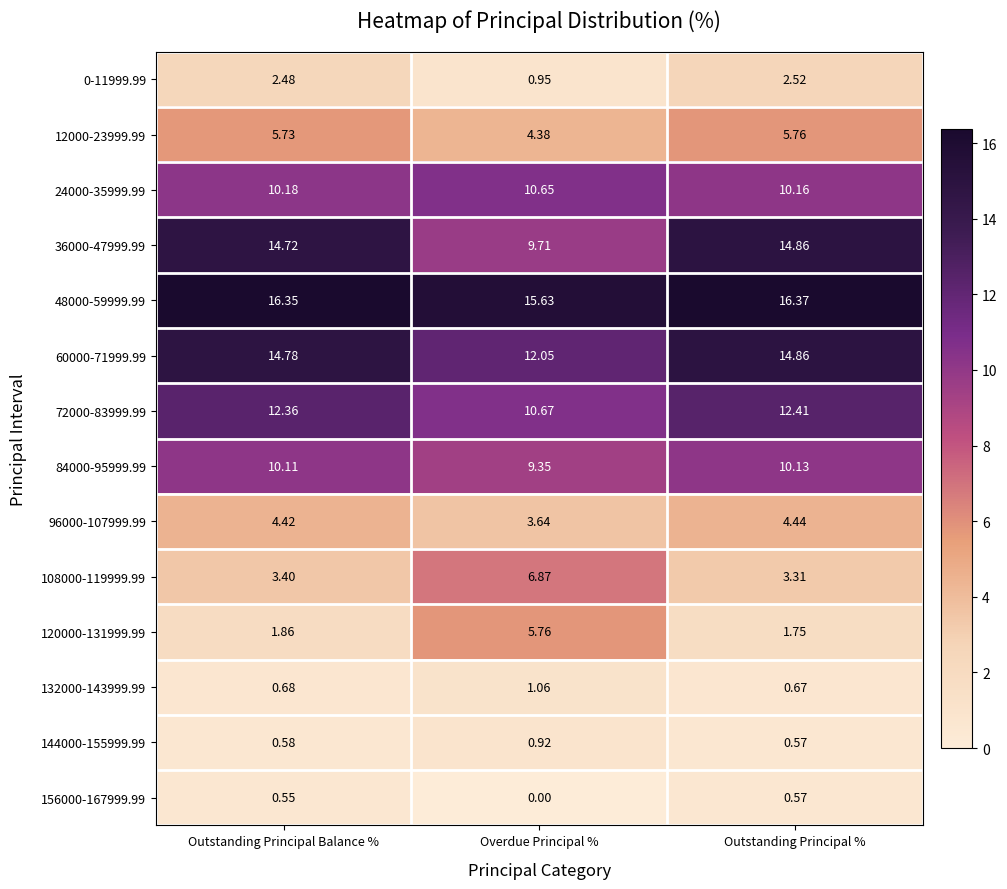

Where is 108000-119999.99 nearest to the value 5?

Outstanding Principal Balance %